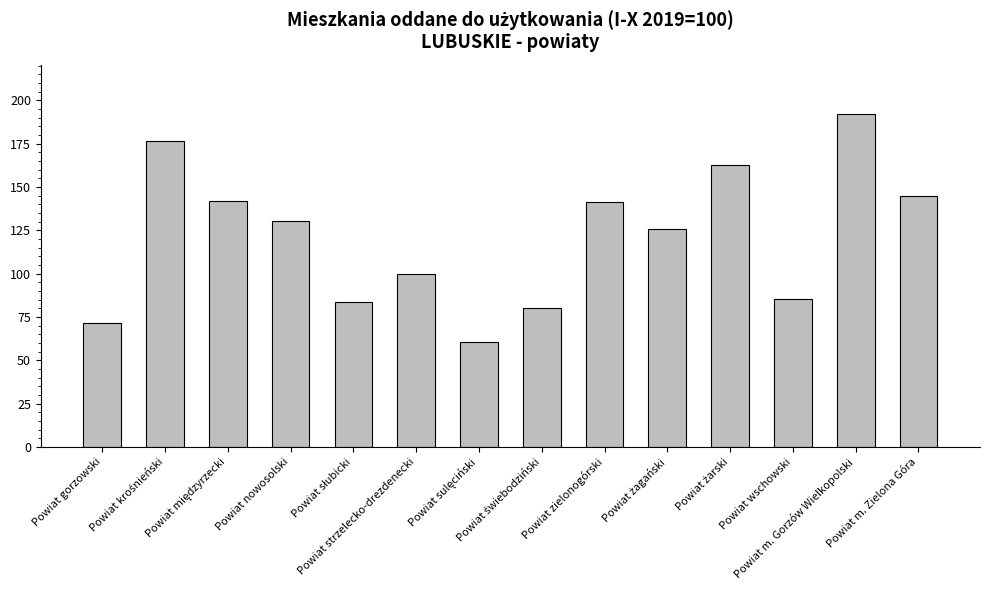

What is the difference between the second highest and second lowest values?

104.8